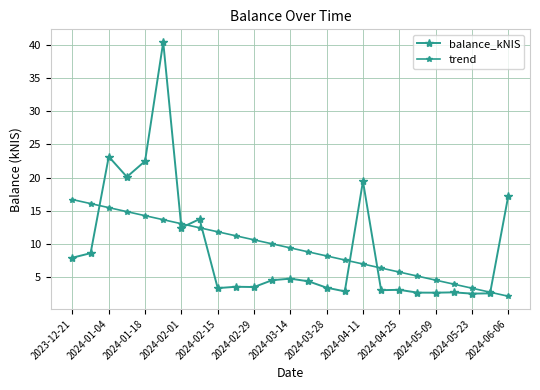

Count the number of data series in this chart.

2